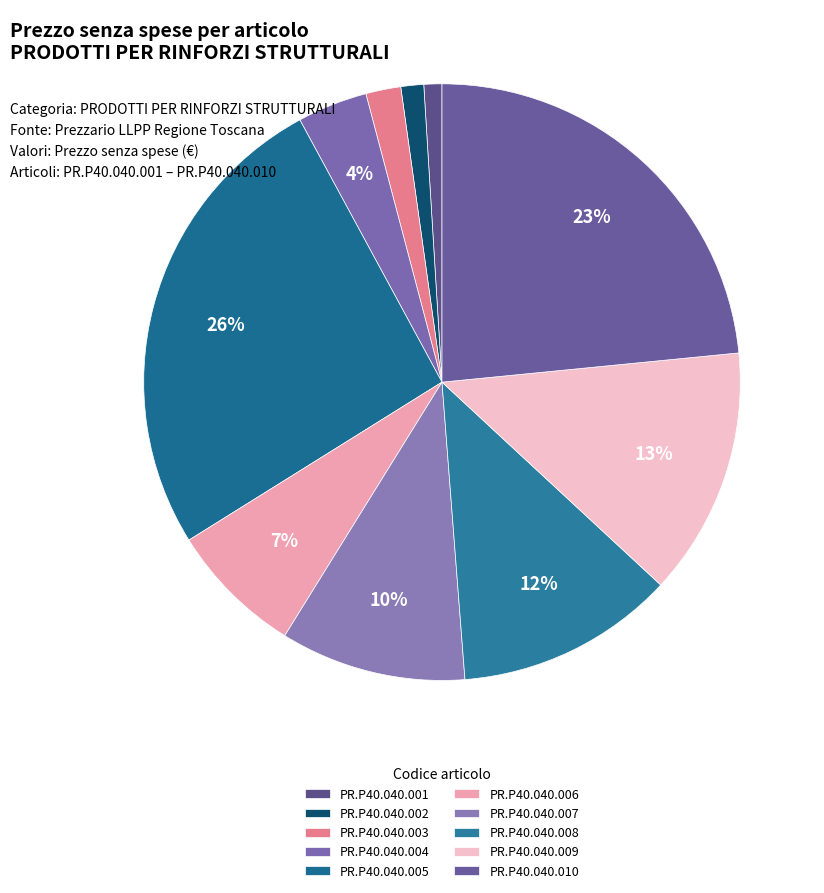

Is the sum of PR.P40.040.006 and PR.P40.040.001 greater than half?

No